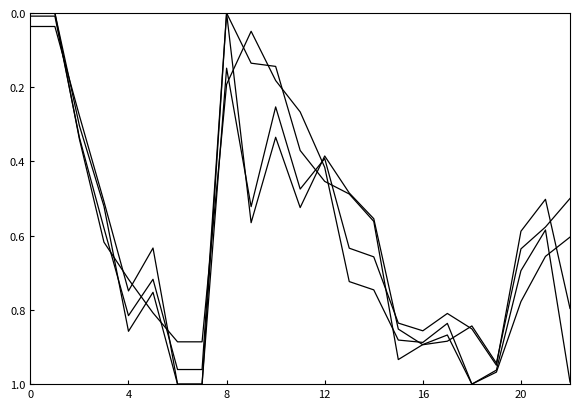

Reading left to right, list all the values displayed in this chart.

Open: 0.0	0.0	0.3	0.5	0.7	0.6	1.0	1.0	0.0	0.6	0.3	0.5	0.4	0.5	0.6	0.9	0.9	0.9	0.8	0.9	0.6	0.6	0.5
High: 0.0	0.0	0.3	0.5	0.9	0.8	1.0	1.0	0.1	0.5	0.3	0.5	0.4	0.6	0.7	0.8	0.9	0.8	0.9	0.9	0.6	0.5	0.8
Low: 0.0	0.0	0.3	0.6	0.8	0.7	1.0	1.0	0.0	0.1	0.1	0.4	0.5	0.5	0.6	0.9	0.9	0.9	1.0	1.0	0.8	0.7	0.6
Close: 0.0	0.0	0.3	0.6	0.7	0.8	0.9	0.9	0.2	0.0	0.2	0.3	0.4	0.7	0.7	0.9	0.9	0.8	1.0	1.0	0.7	0.6	1.0